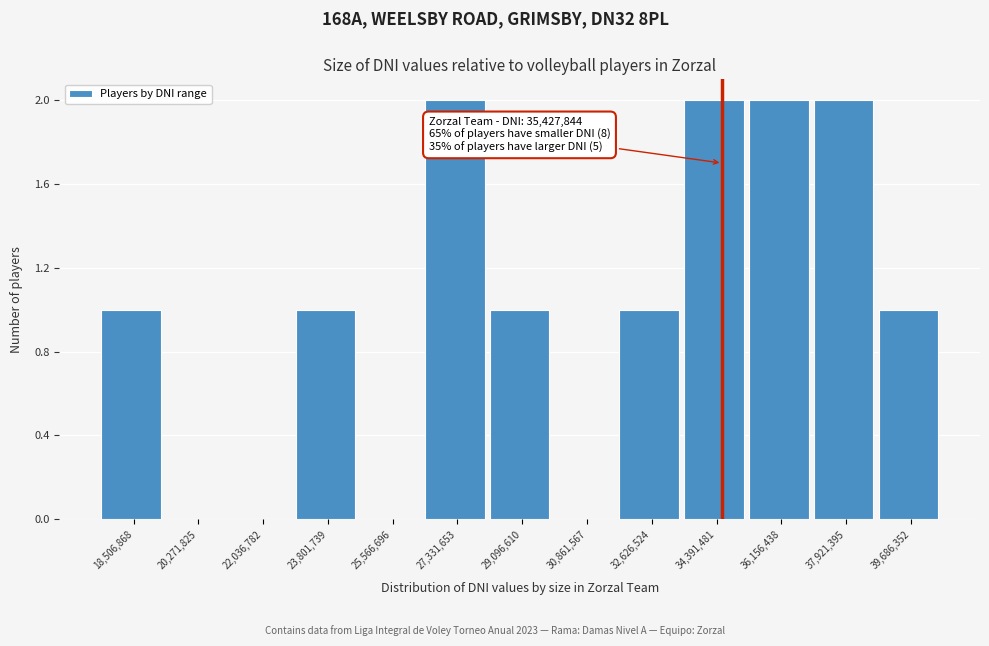

Reading right to left, transcribe all the data shown in this chart.

39,686,352=1	37,921,395=2	36,156,438=2	34,391,481=2	32,626,524=1	30,861,567=0	29,096,610=1	27,331,653=2	25,566,696=0	23,801,739=1	22,036,782=0	20,271,825=0	18,506,868=1